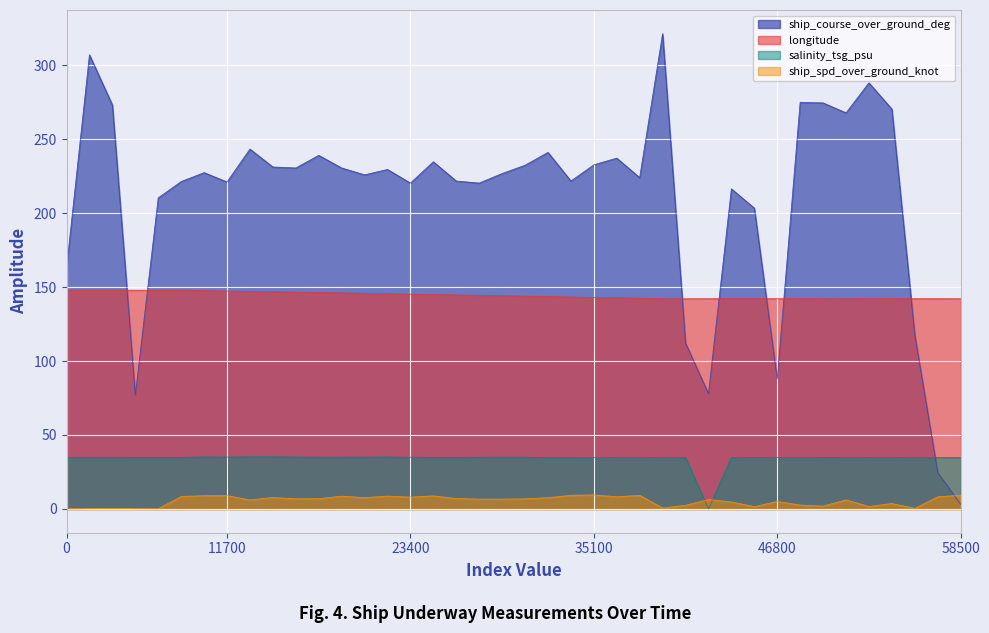

What is the difference between the maximum and second lowest values in the salinity_tsg_psu series?

0.6